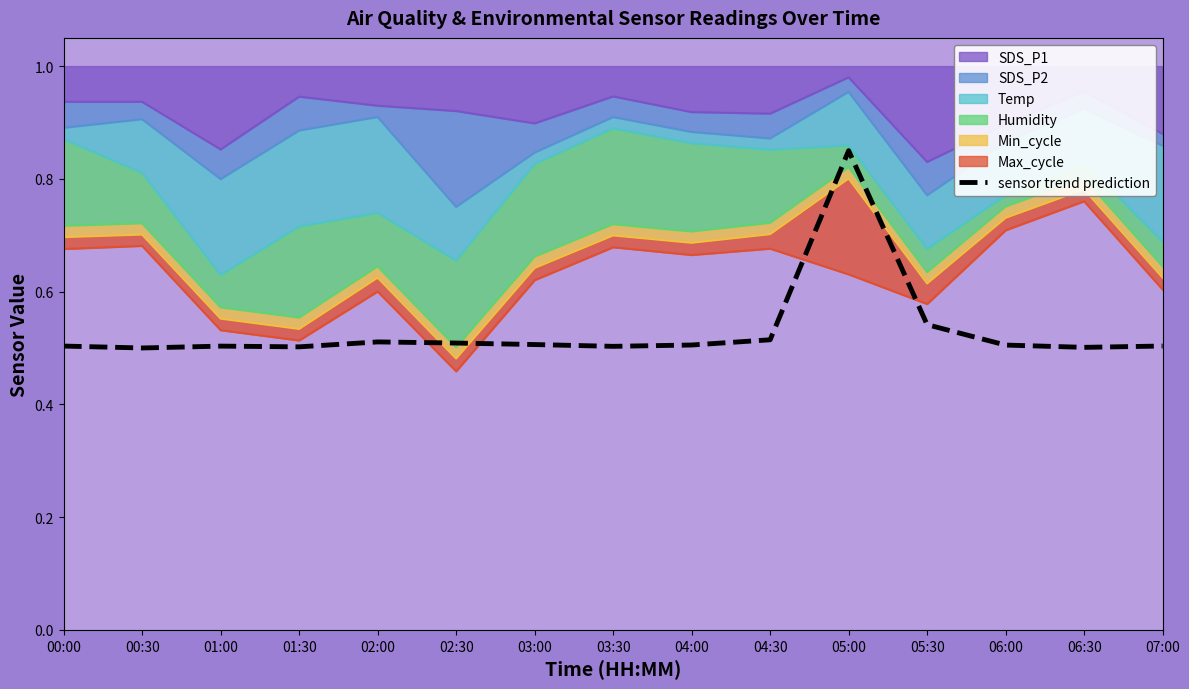

Rank the categories by value from lowest to highest.

00:30, 06:30, 01:30, 03:30, 01:00, 00:00, 07:00, 06:00, 04:00, 03:00, 02:30, 02:00, 04:30, 05:30, 05:00